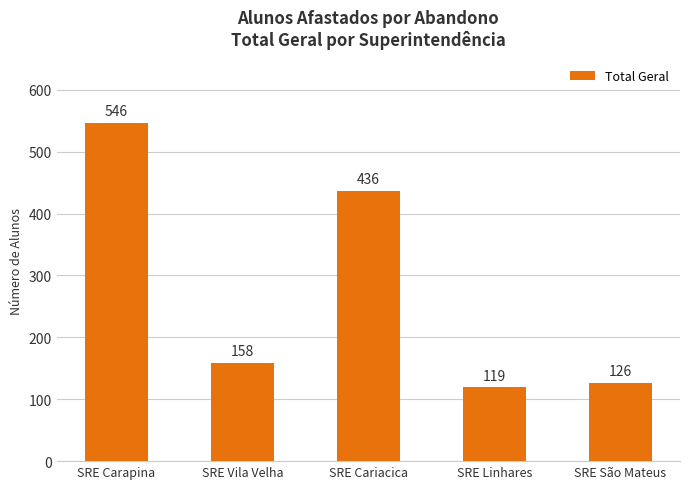

Reading right to left, transcribe all the data shown in this chart.

126	119	436	158	546